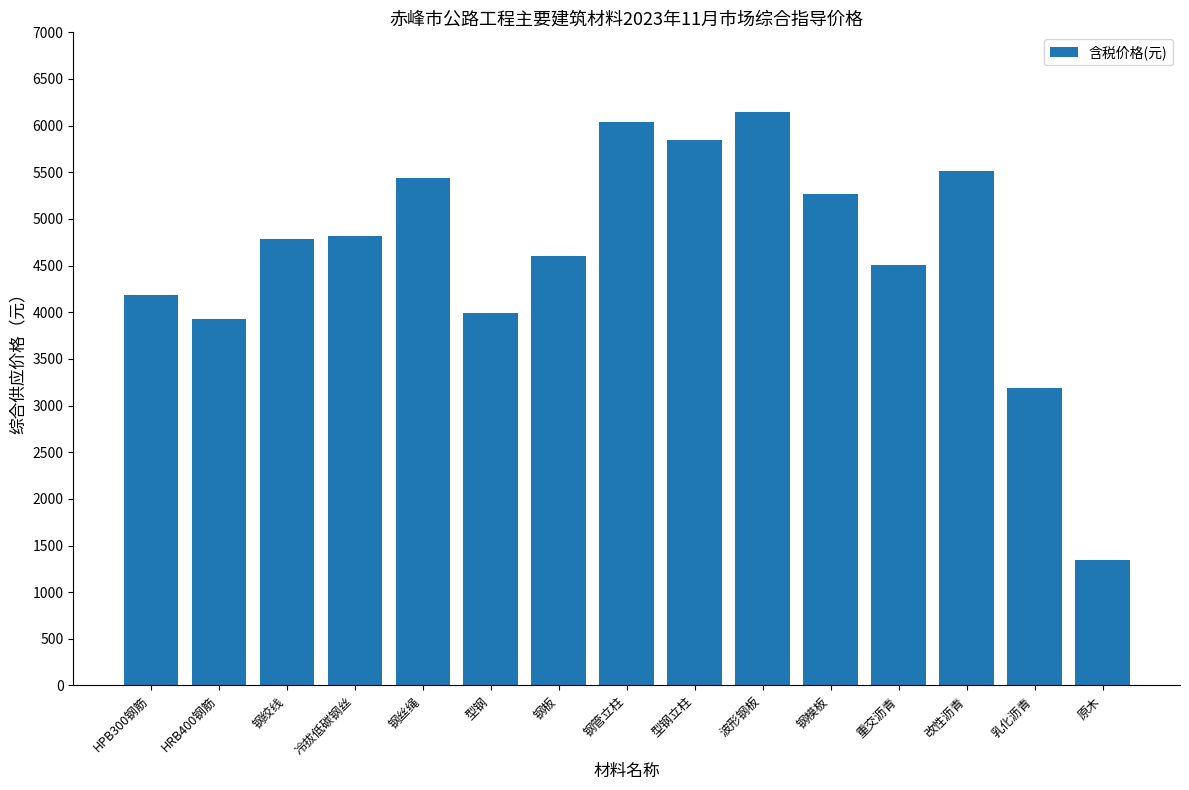

What is the change in value from HPB300钢筋 to 钢绞线?

+602